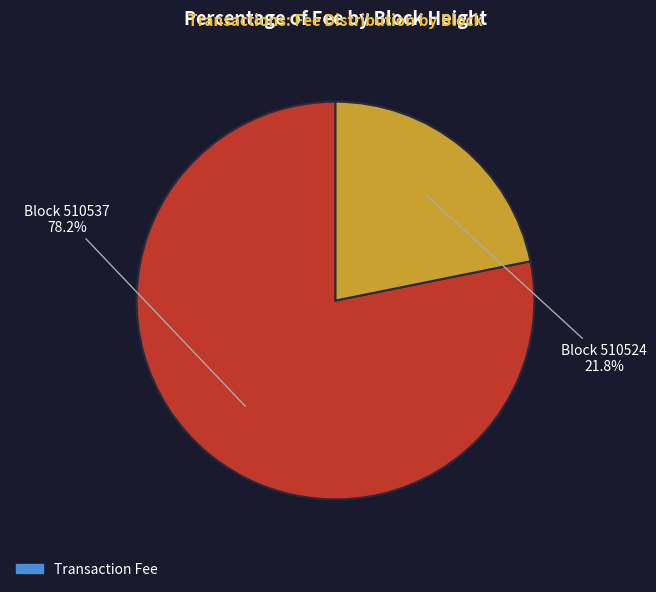

Is there a majority slice in this chart?

Yes